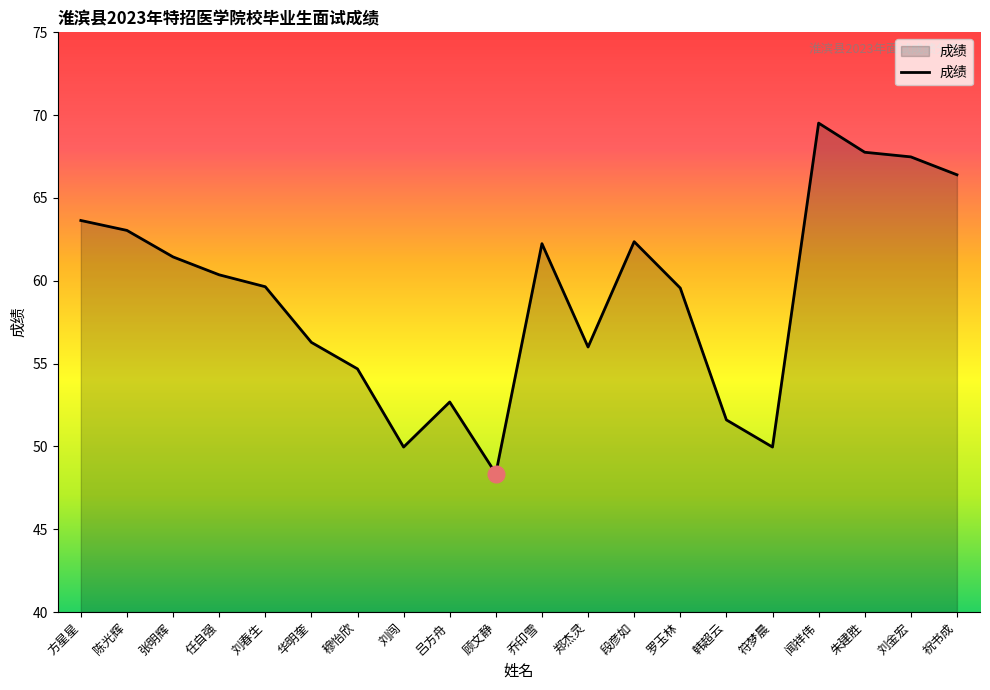

Is it true that the value at 吕方舟 is 52.7?

True